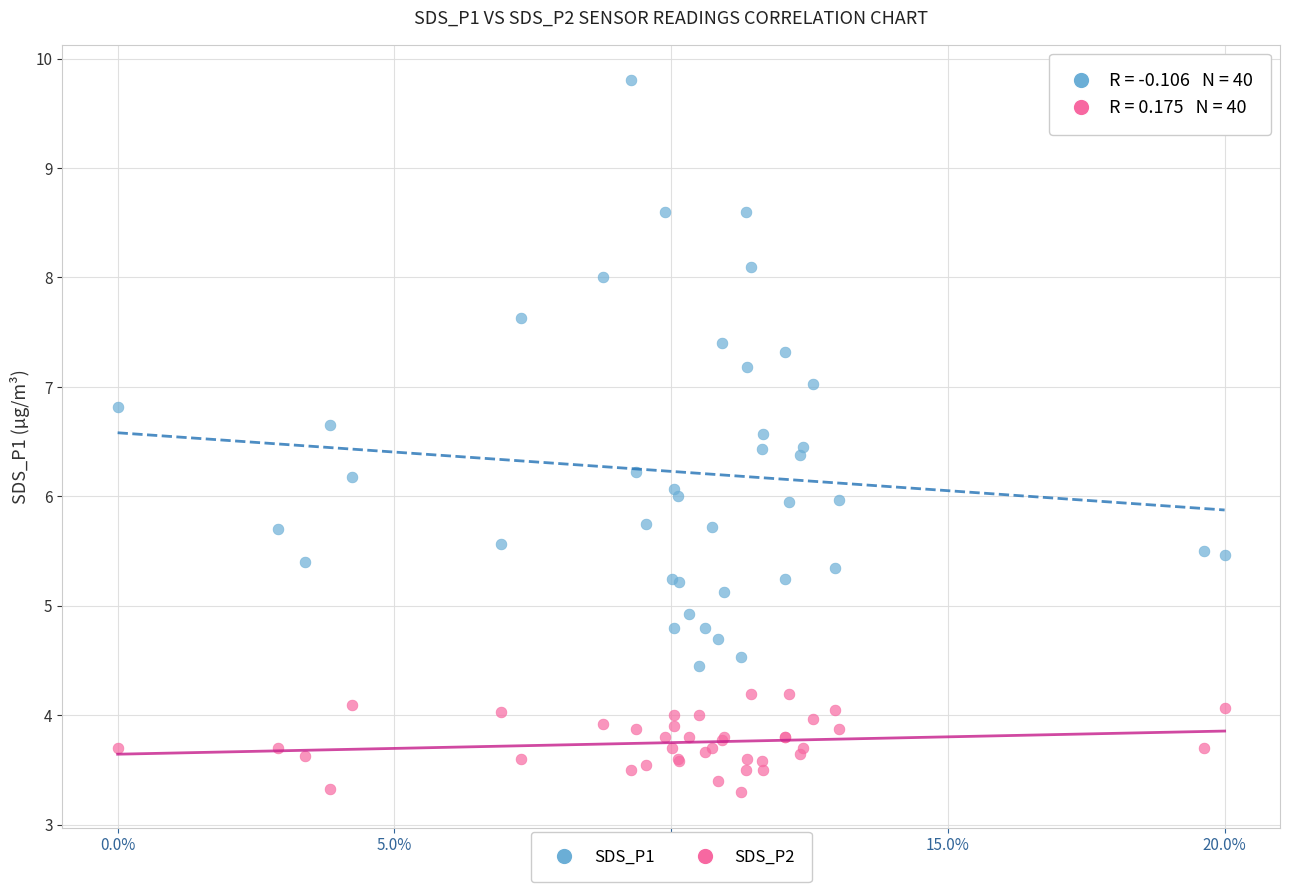

Which series has the largest Y range (max minus min)?

SDS_P1